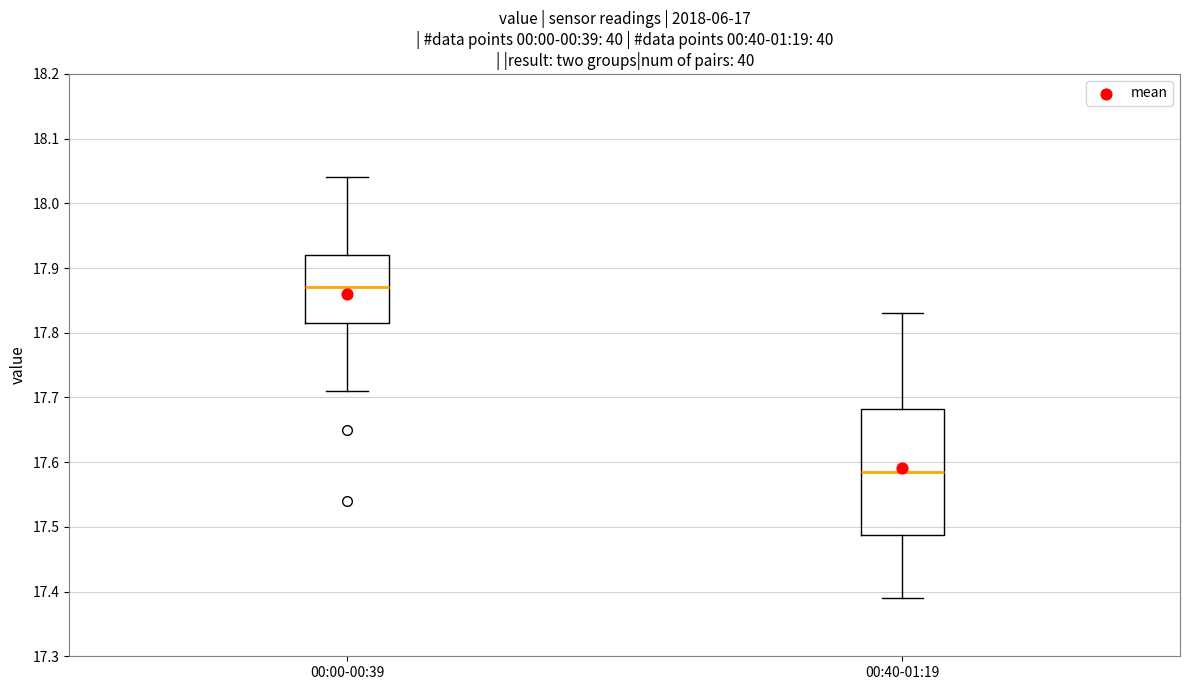

Reading left to right, read every box against the y-axis: the position of its median line, the range the box covers, and the ends of its whiskers. The values are not printed on the chart, so give them approximately, as read against the axis.

00:00-00:39: median 17.87, box 17.82 to 17.92, whiskers 17.71 to 18.04
00:40-01:19: median 17.59, box 17.49 to 17.68, whiskers 17.39 to 17.83